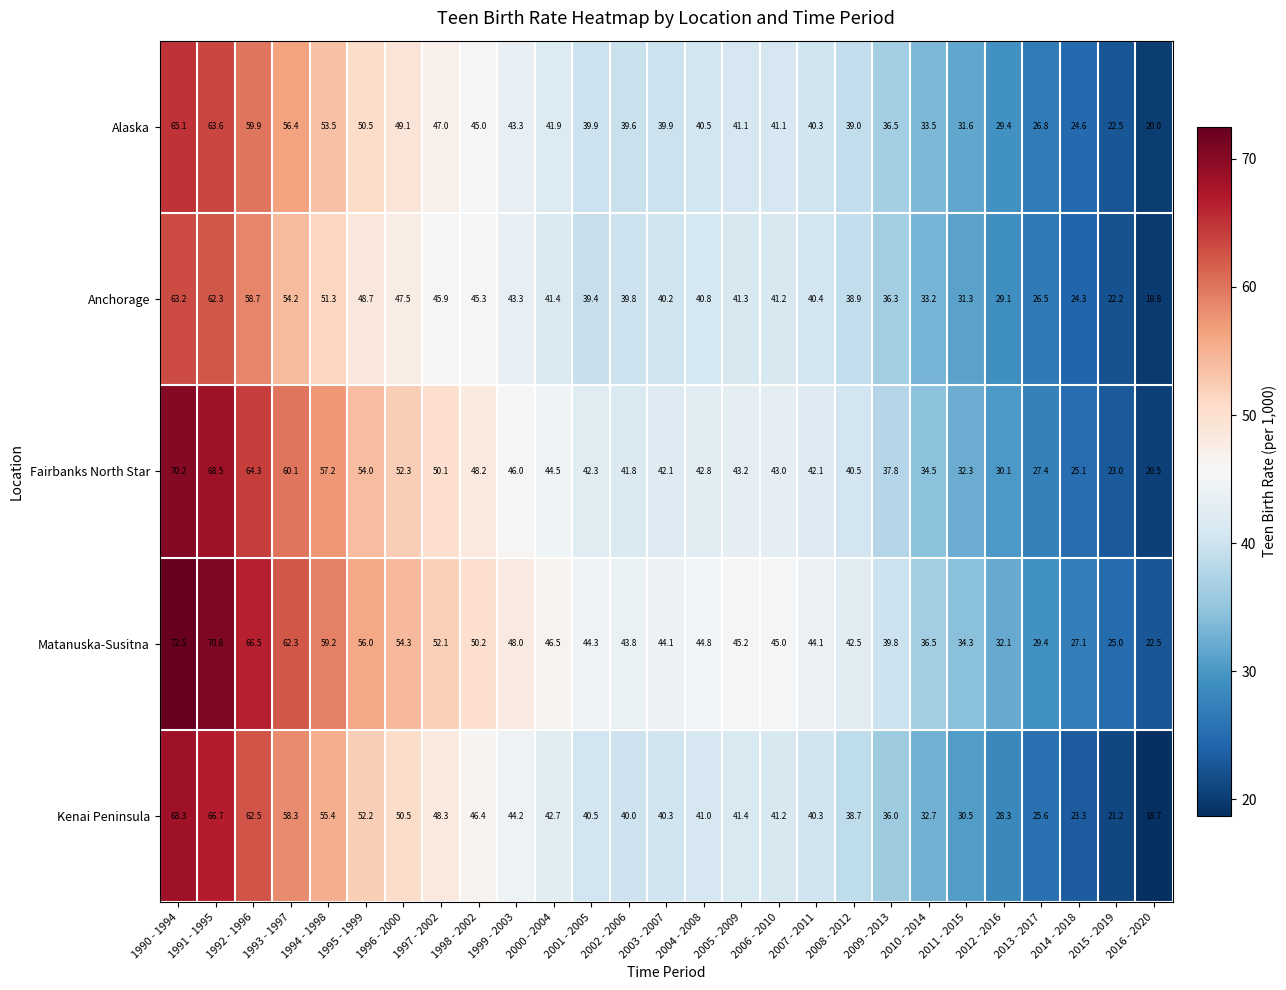

True or false: Alaska has a value of 39.0 at 2008 - 2012.

True